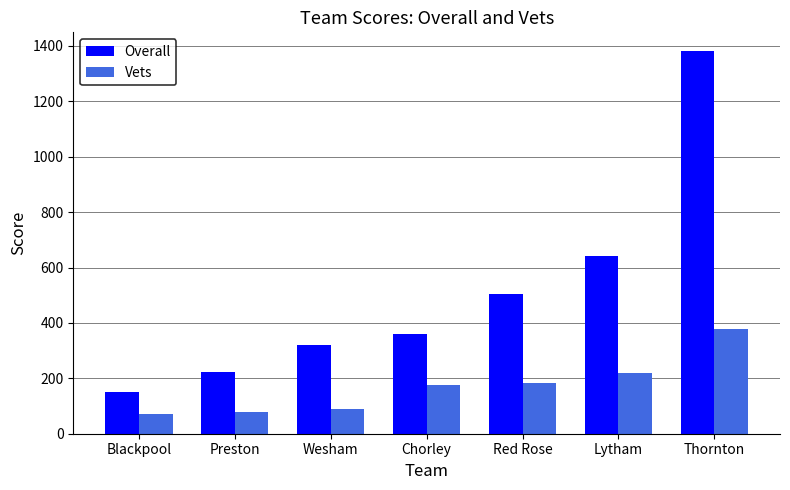

What is the minimum value for Vets?

70.0